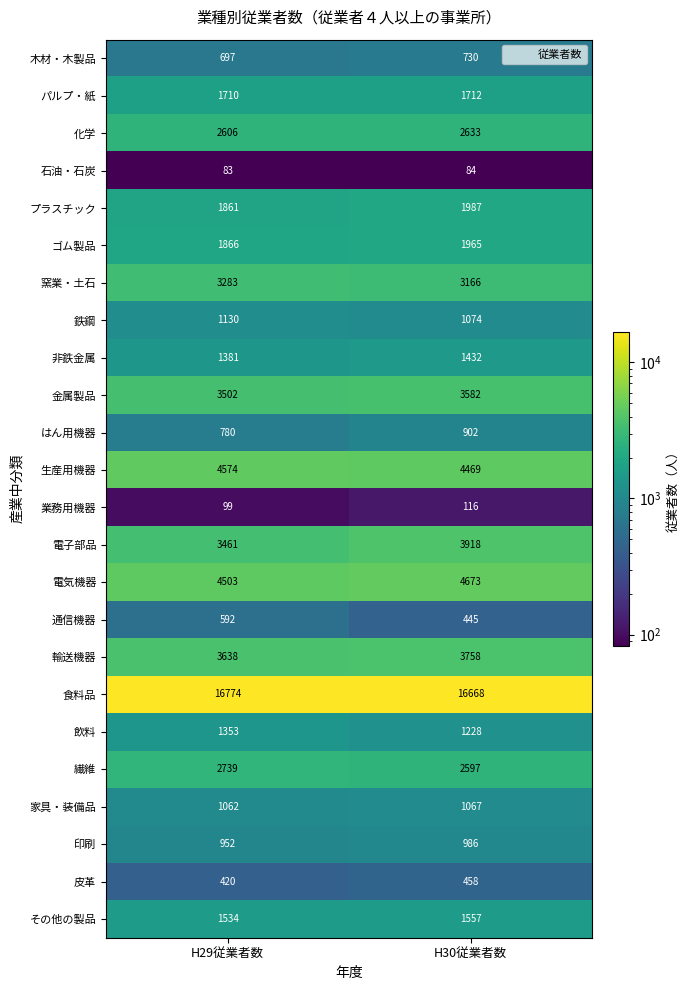

At which category does the chart reach its minimum across all series?

H29従業者数